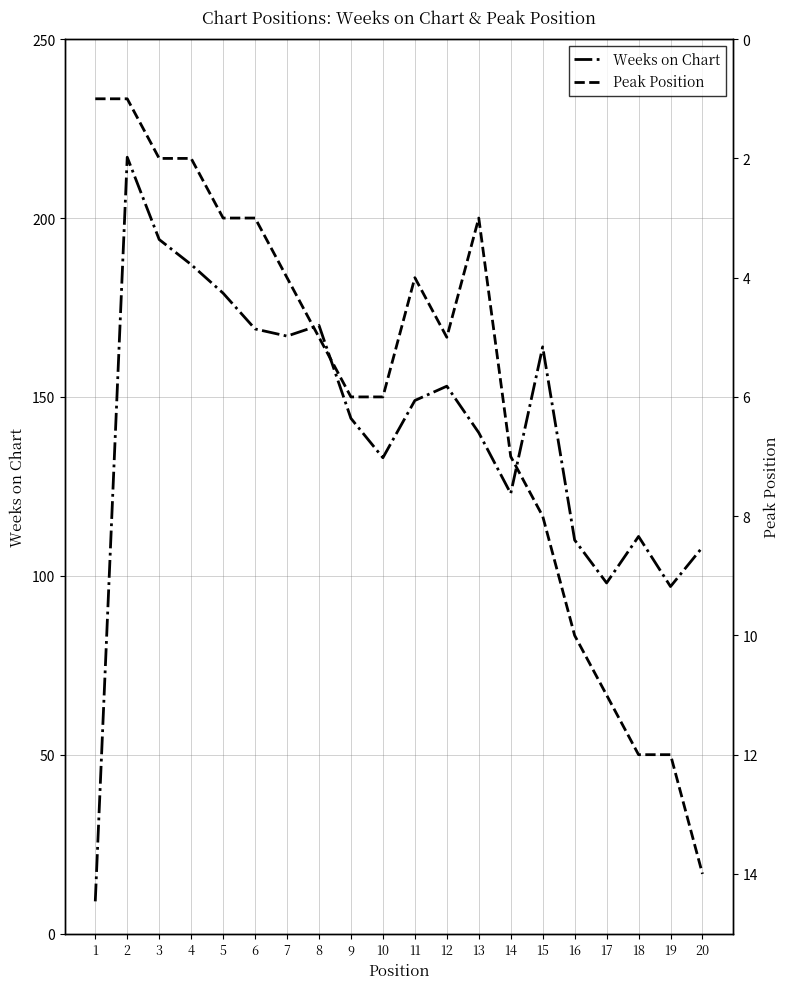

True or false: Weeks on Chart and Peak Position intersect in this chart.

False